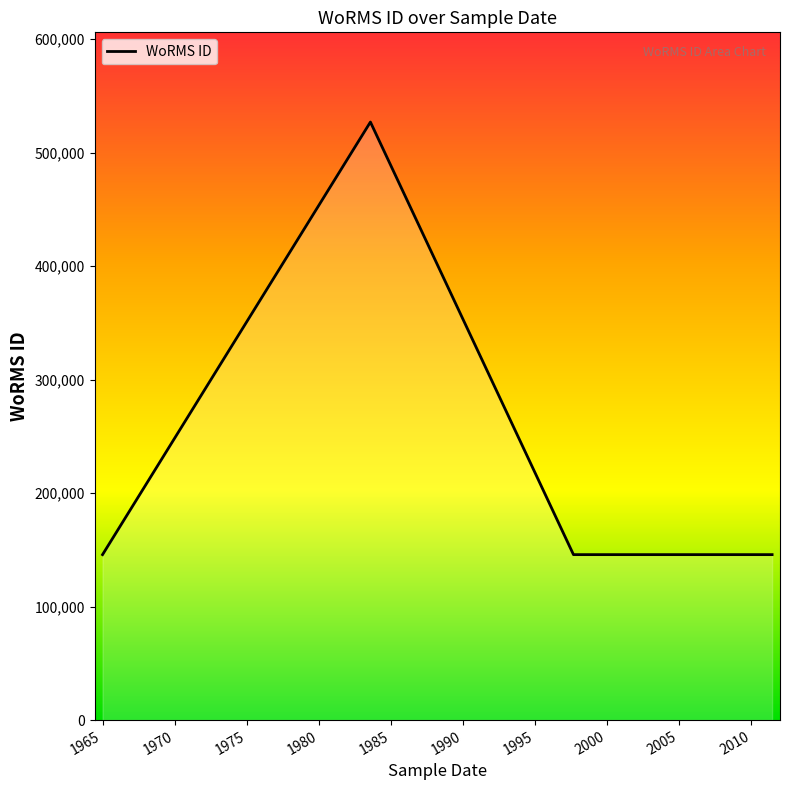

What is the greatest value displayed?

526941